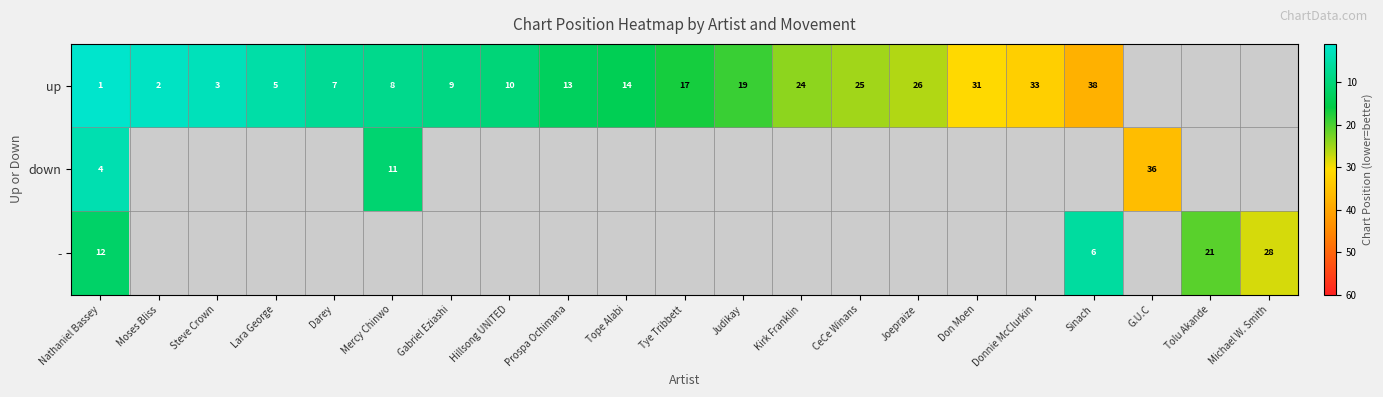

True or false: up has a value of 23.2 at Tope Alabi.

False